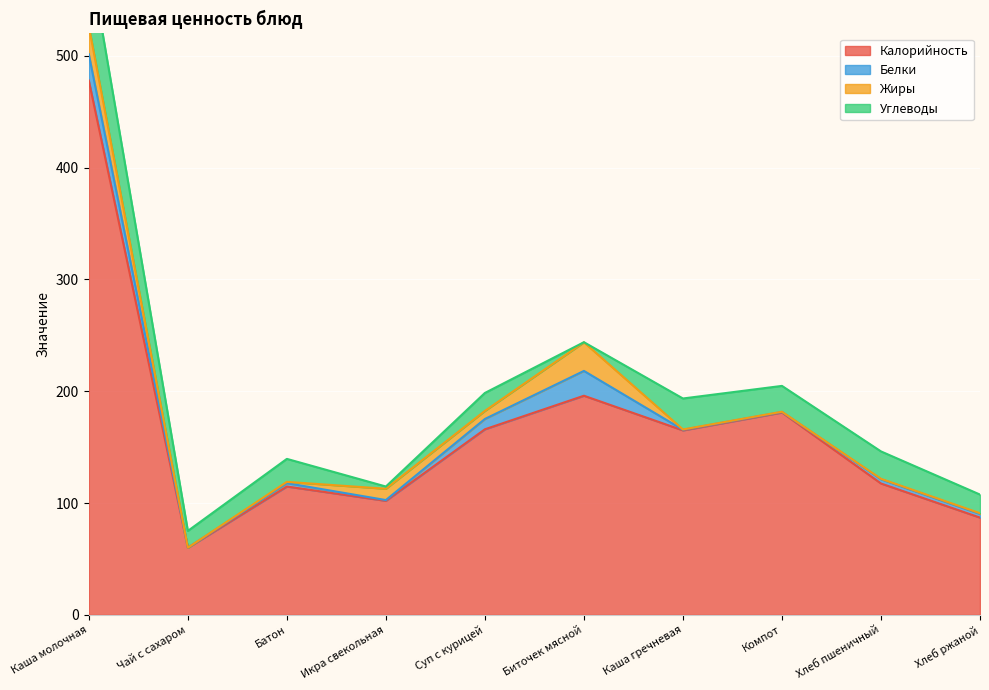

How many data points in Белки are above 3?

5